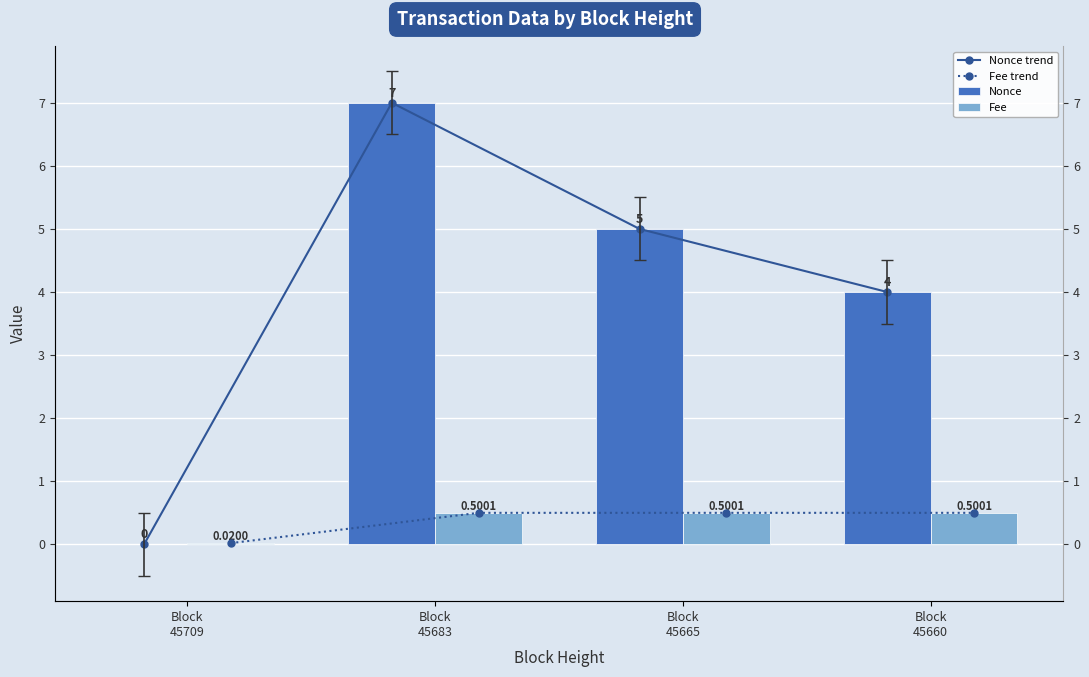

Which series changed the most between Block
45665 and Block
45660?

Nonce trend